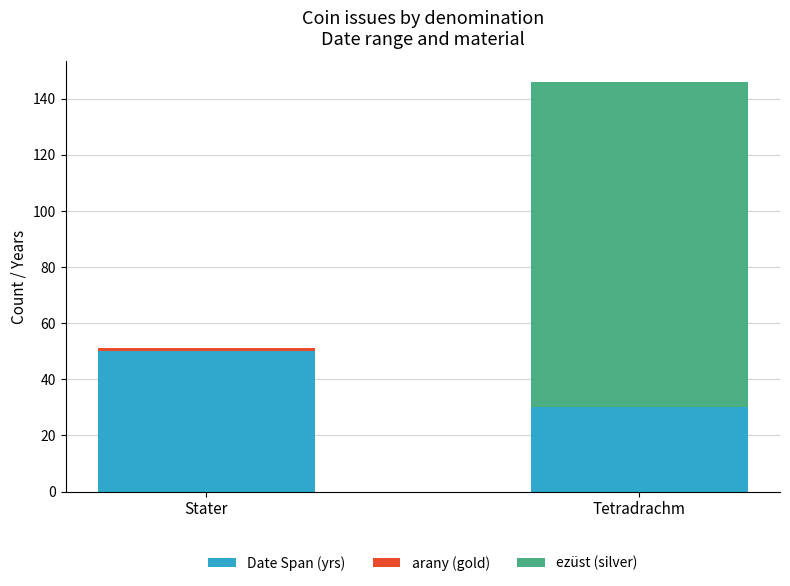

At which category is the sum across all series the highest?

Tetradrachm